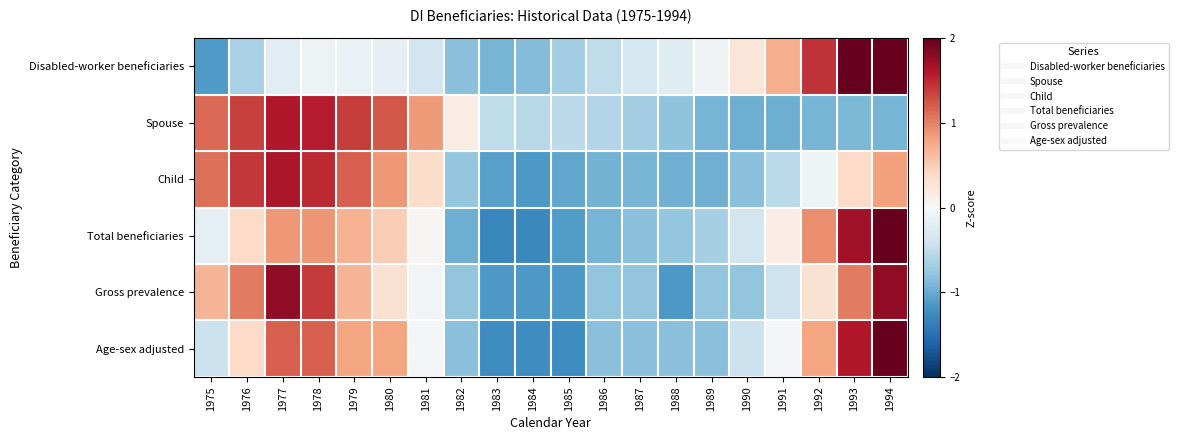

What is the minimum value shown in the chart?

-1.3